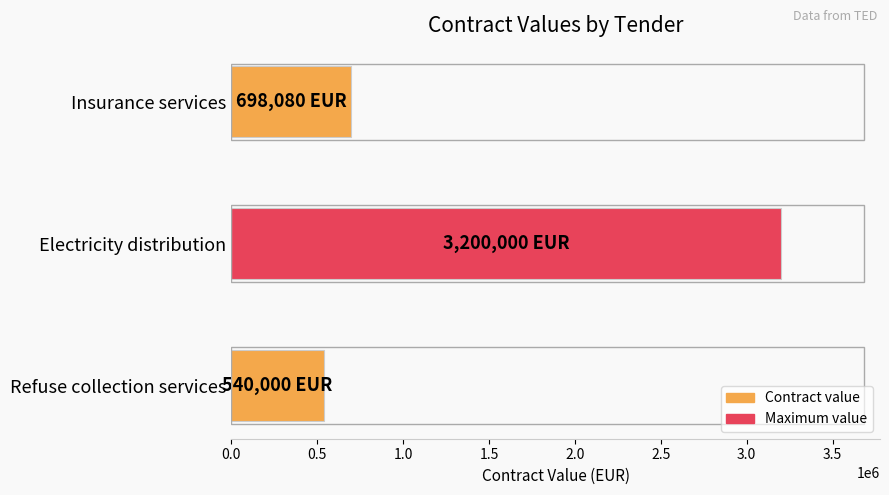

Which category has the lowest value across all series?

Refuse collection services